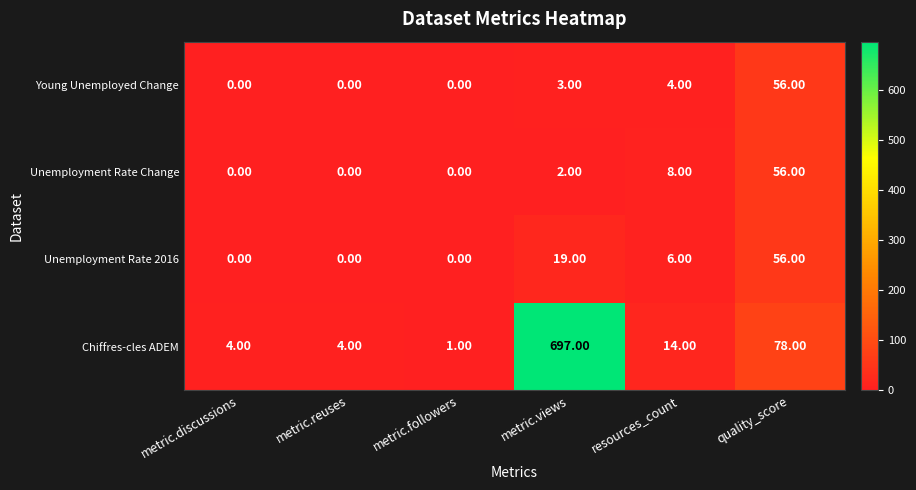

Where is Unemployment Rate 2016 nearest to the value 28?

metric.views